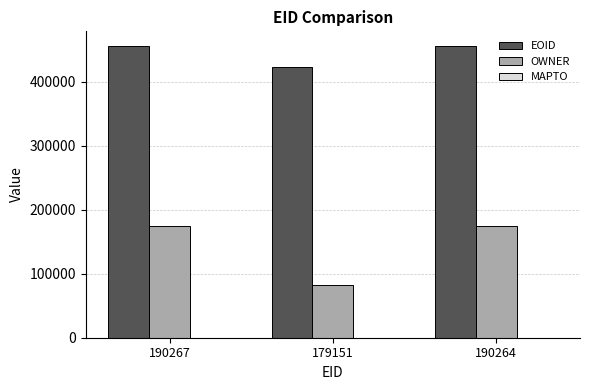

Is it true that EOID equals 455751 at 190267?

True